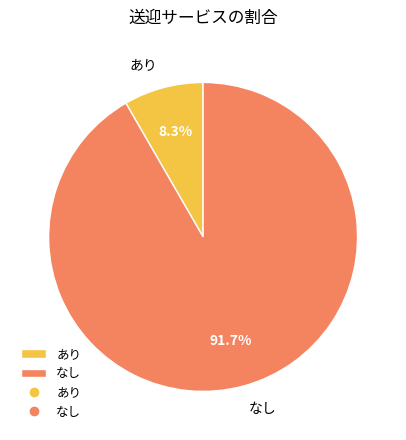

Which category has the biggest portion of the pie?

なし